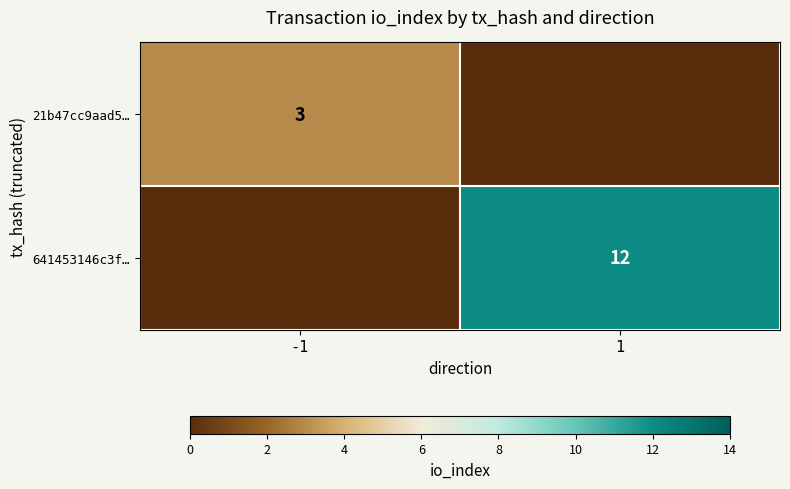

Is it true that 21b47cc9aad5… equals 5 at -1?

False